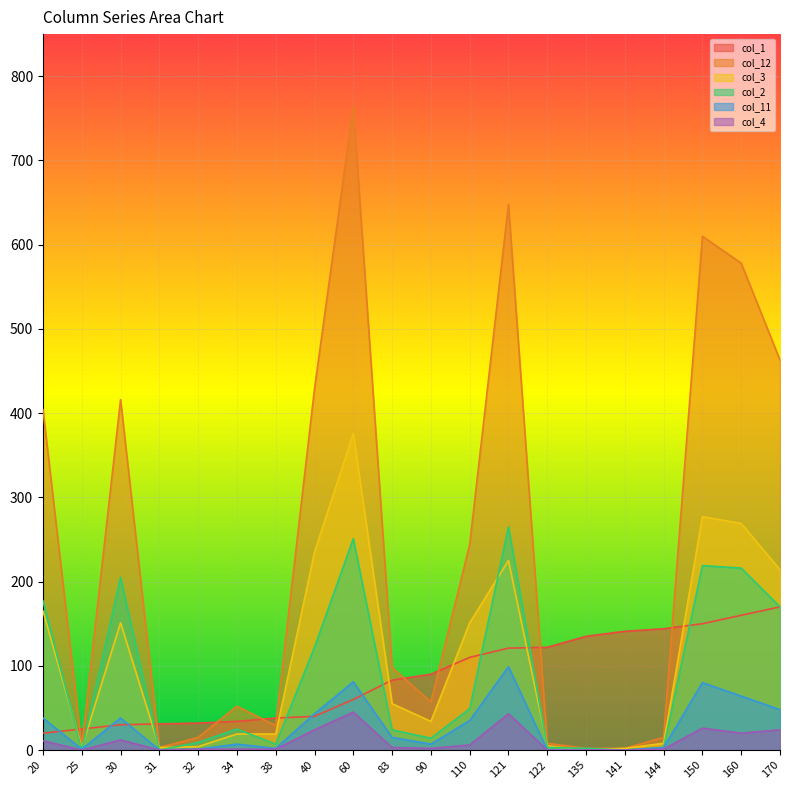

Where does the col_12 series first go above 98?

20